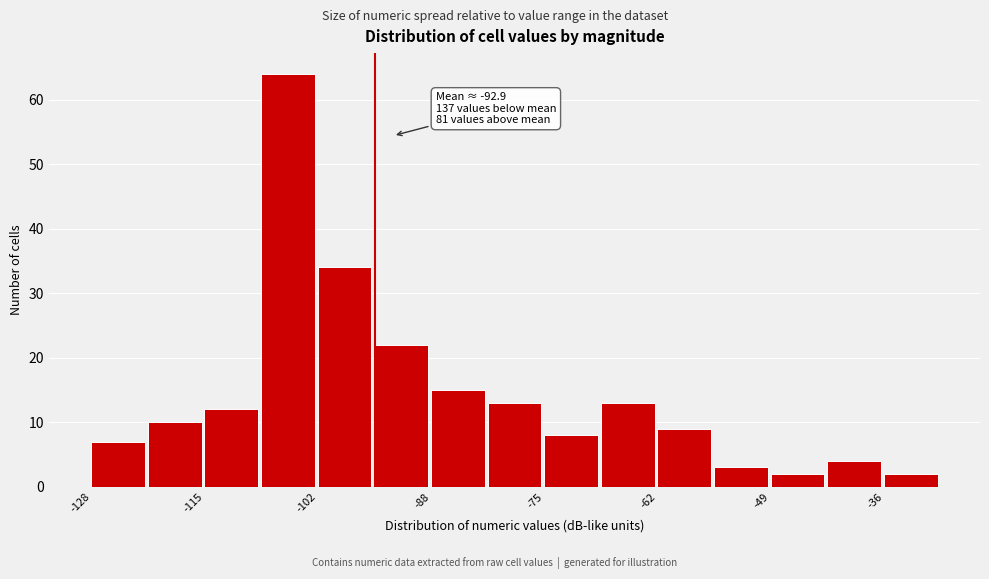

Around what value on the x-axis is the tallest bar? Give the approximate position of its centre, as read against the axis.

-106